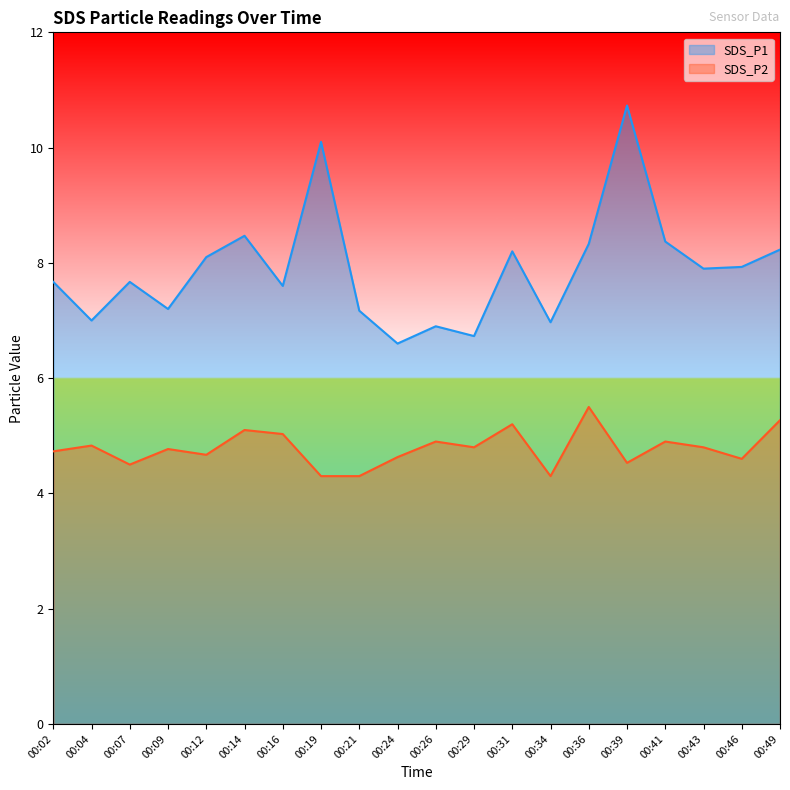

True or false: SDS_P2 and SDS_P1 intersect in this chart.

False